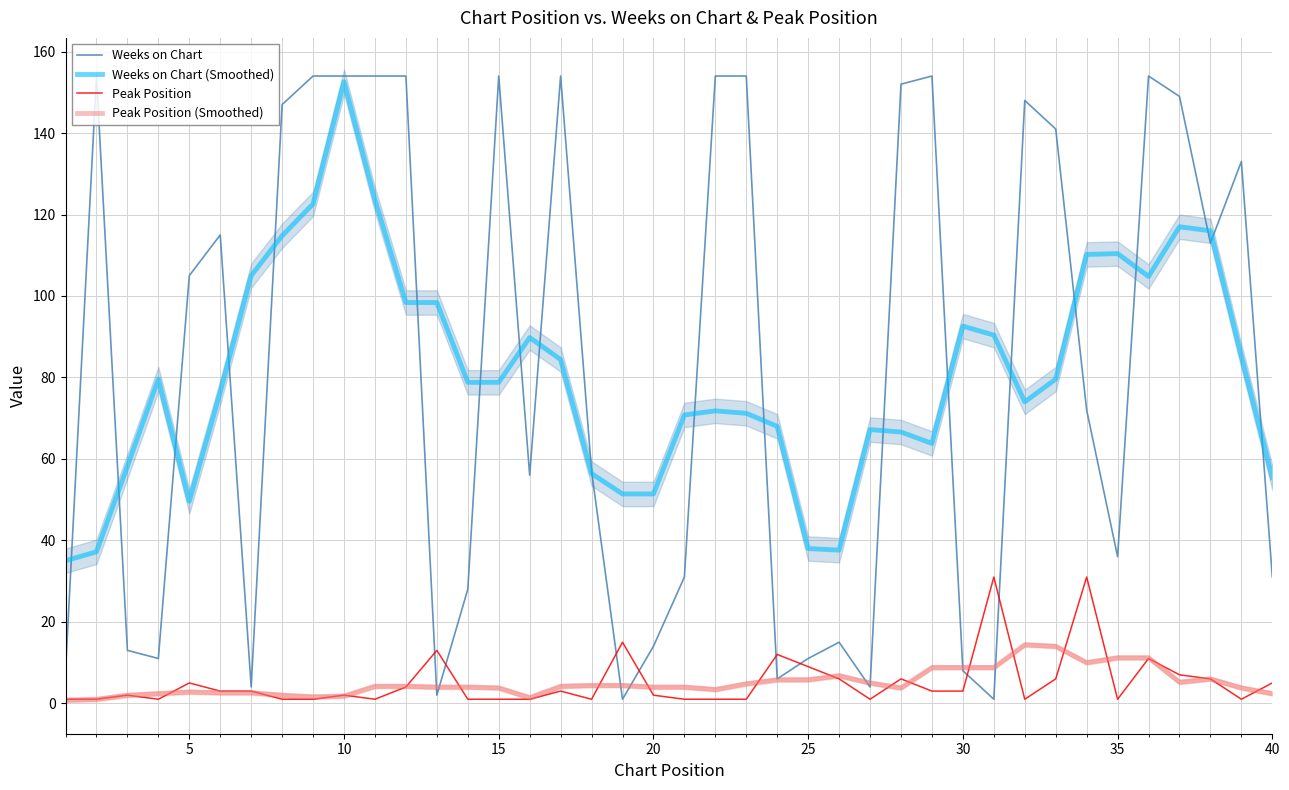

Which category has the highest value in the Weeks on Chart (Smoothed) series?

10